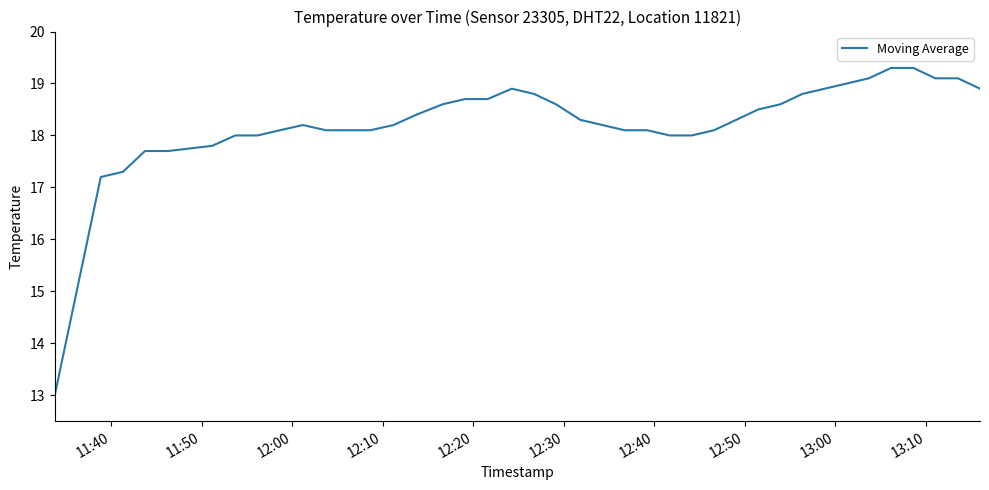

What is the minimum value shown in the chart?

13.0